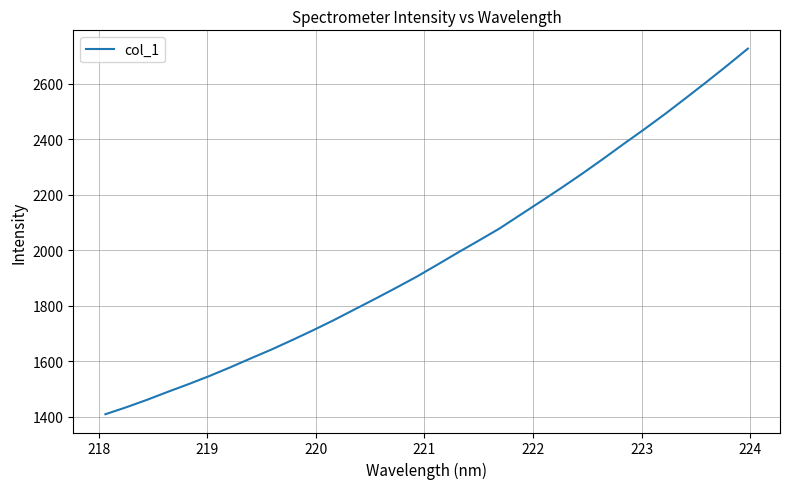

What is the minimum value shown in the chart?

1408.7